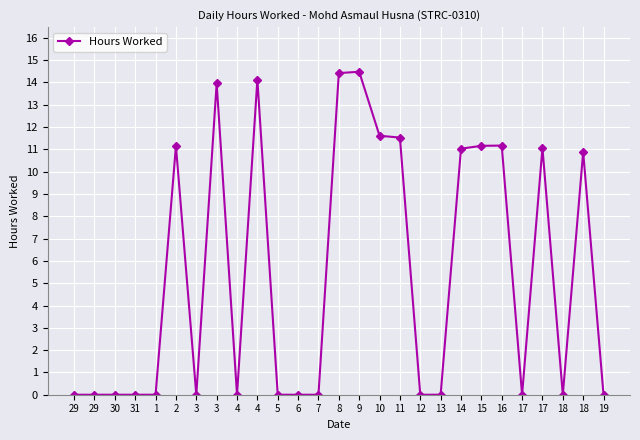

The value at 12 is 0.0. True or false?

True